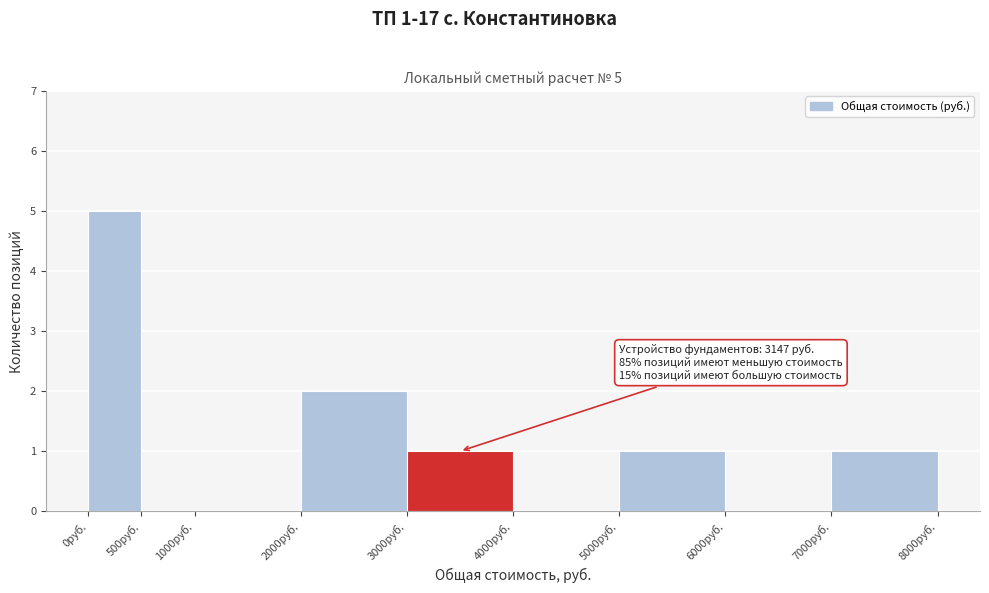

Which range on the x-axis has the tallest bar?

0 to 500